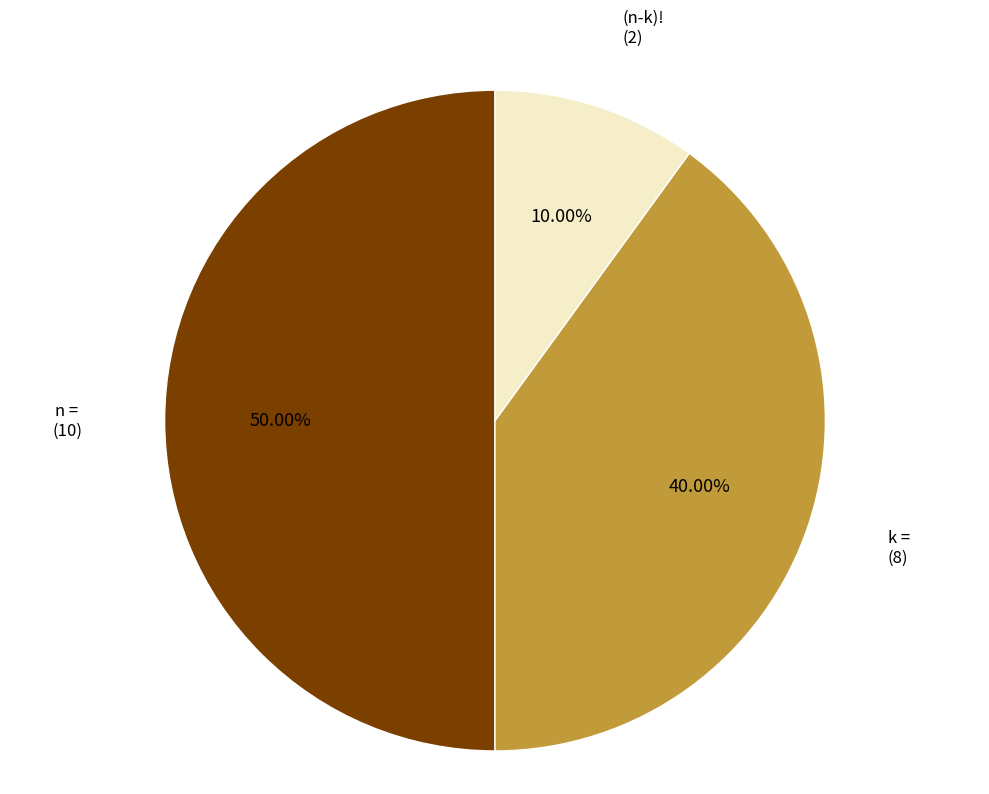

How many slices are in this pie chart?

3